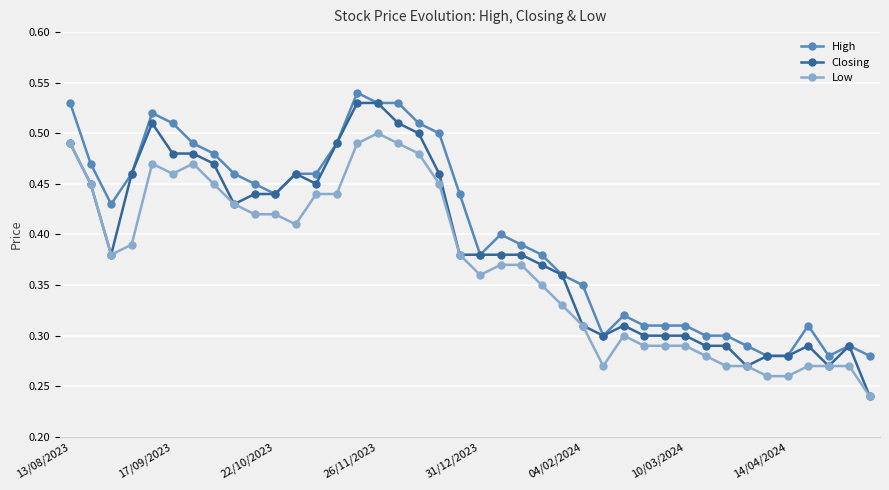

Which series has the largest total across all categories?

High